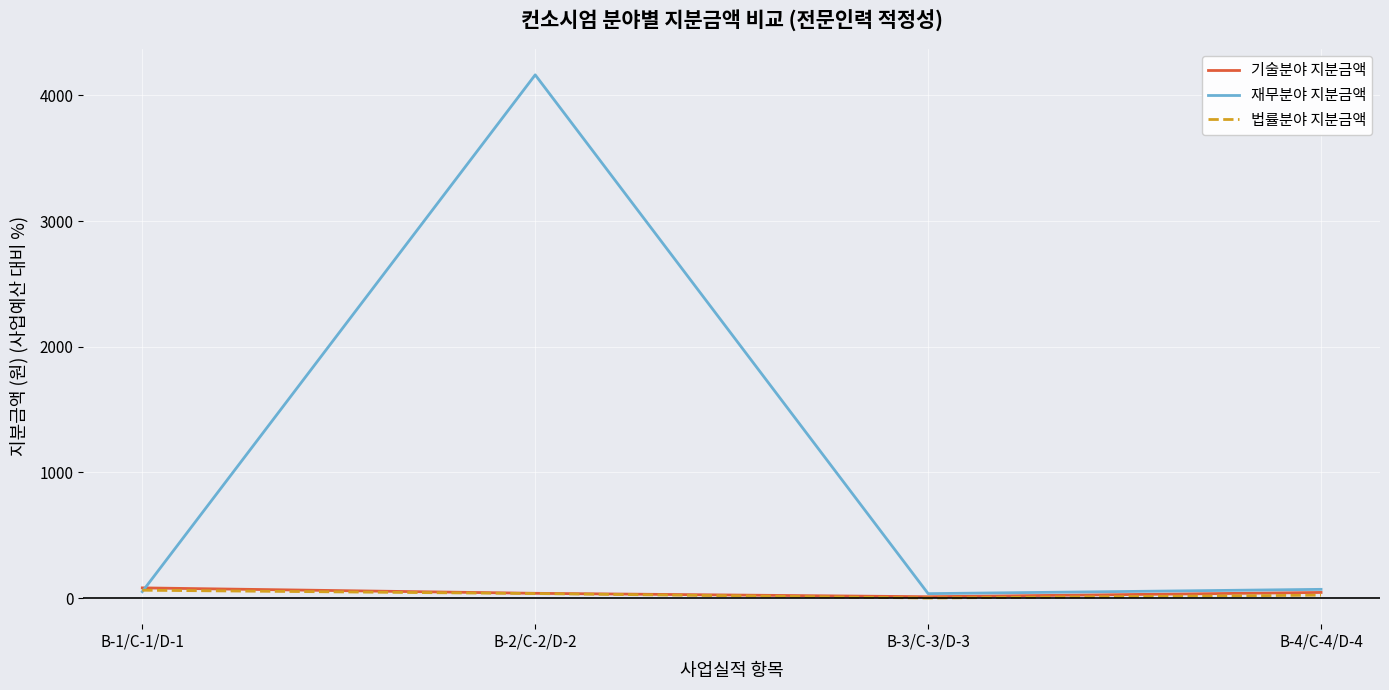

Which series ends up on top after the final intersection of 법률분야 지분금액 and 재무분야 지분금액?

재무분야 지분금액